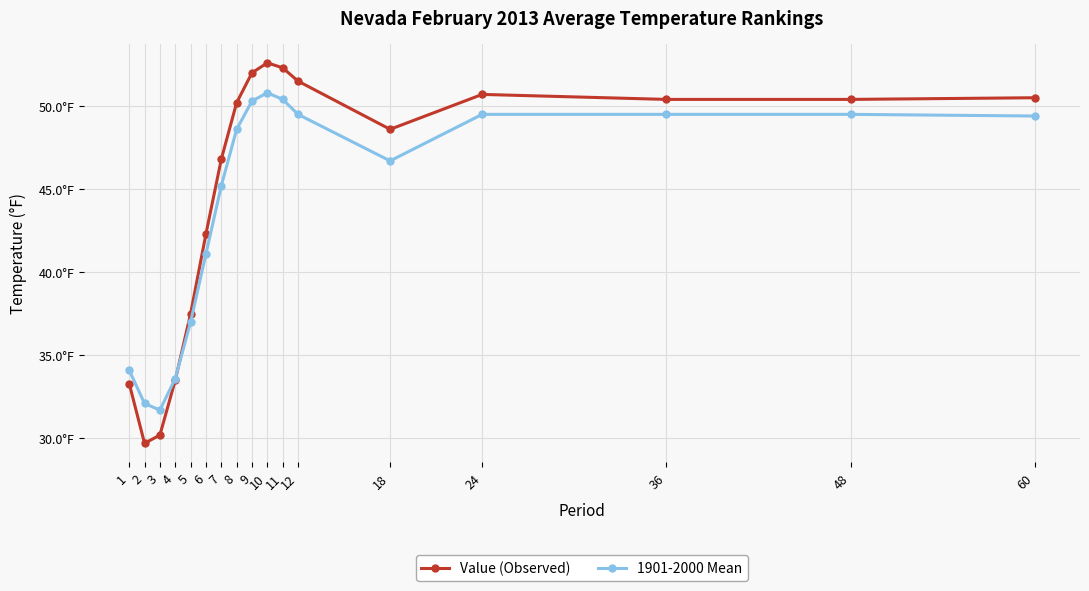

What is the value of the 1901-2000 Mean point at the 6th from the left?

41.1